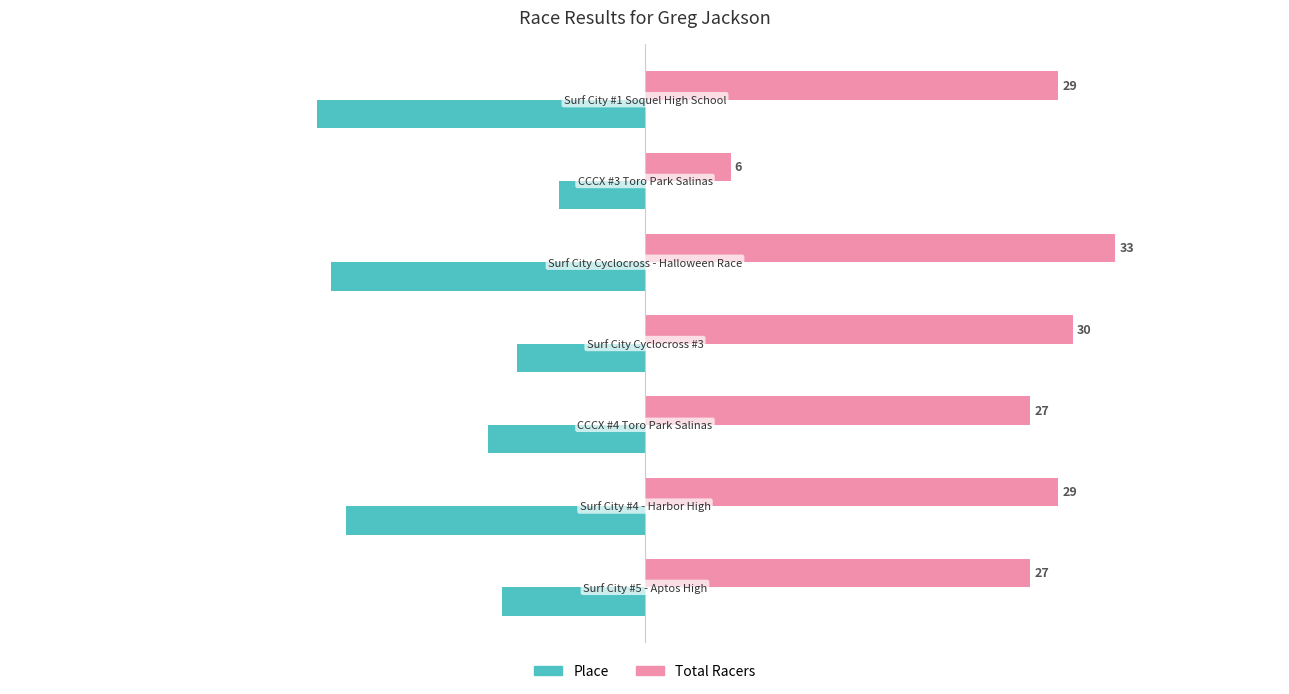

Which series has the largest total across all categories?

Total Racers